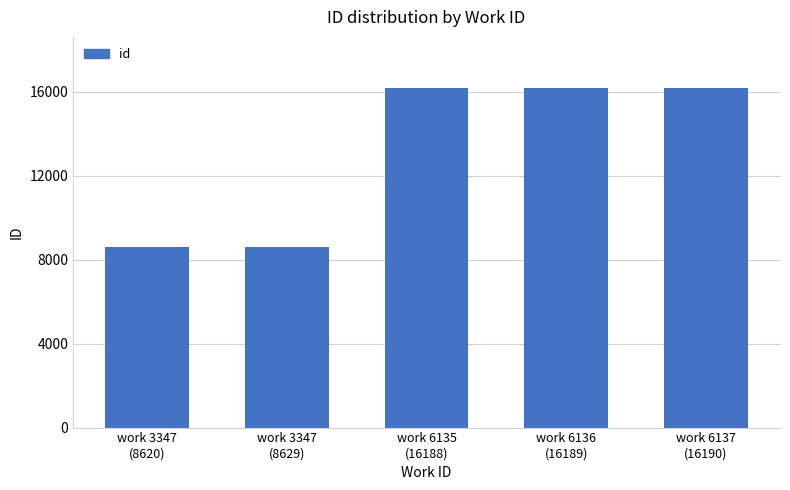

What is the greatest value displayed?

16190